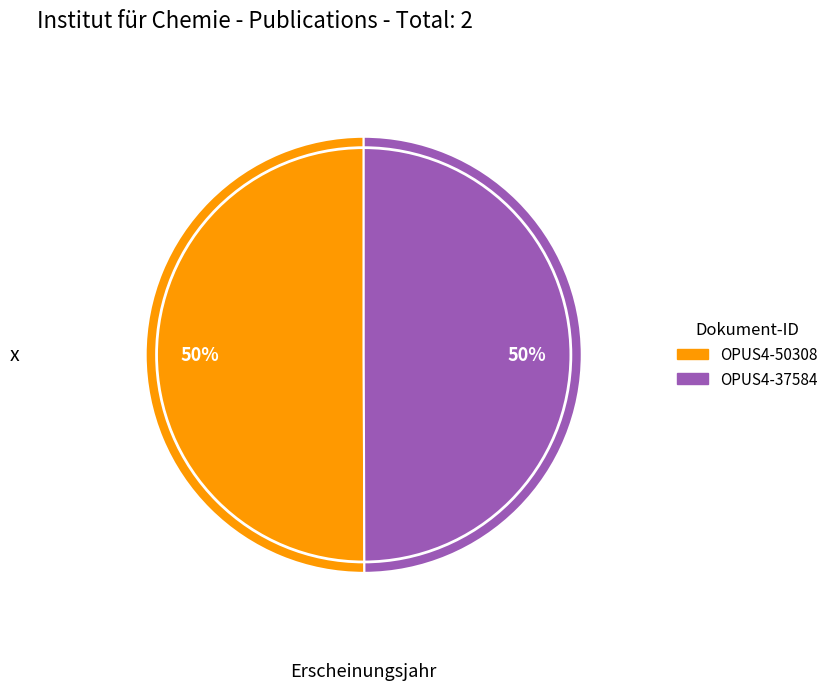

To the nearest percent, what is the combined percentage of OPUS4-50308 and OPUS4-37584?

100%